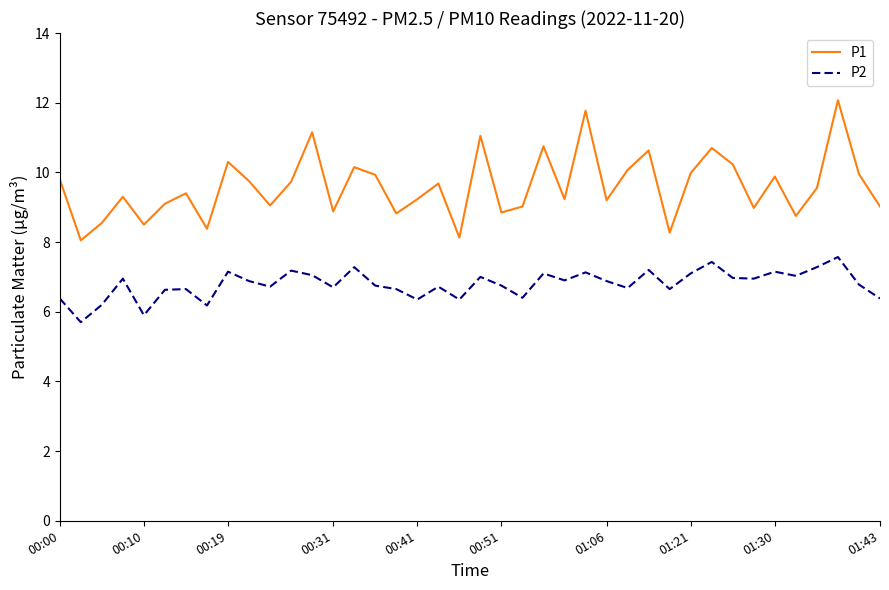

List the series in order of their peak value, highest first.

P1, P2